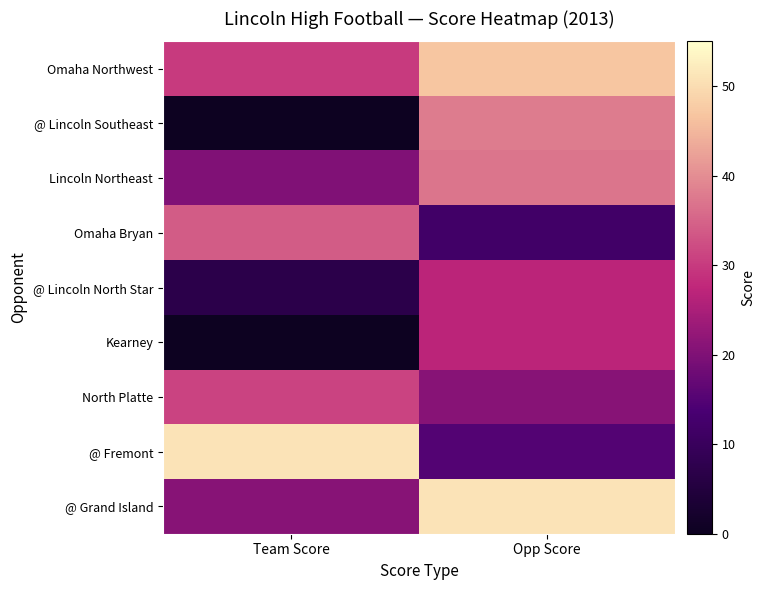

At which category is the sum across all series the highest?

Opp Score